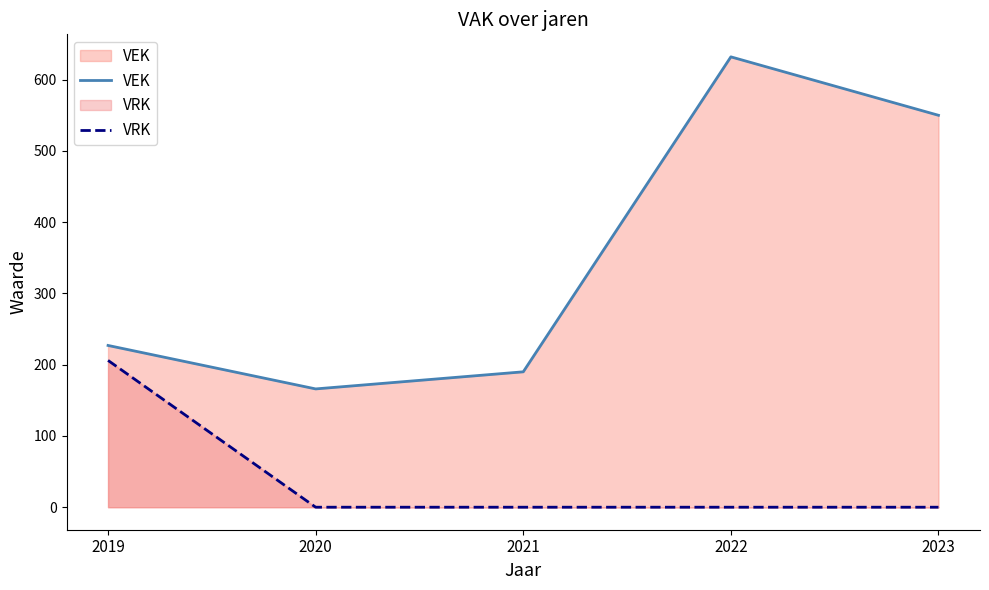

What is the difference between the highest and lowest values at 2020?

166